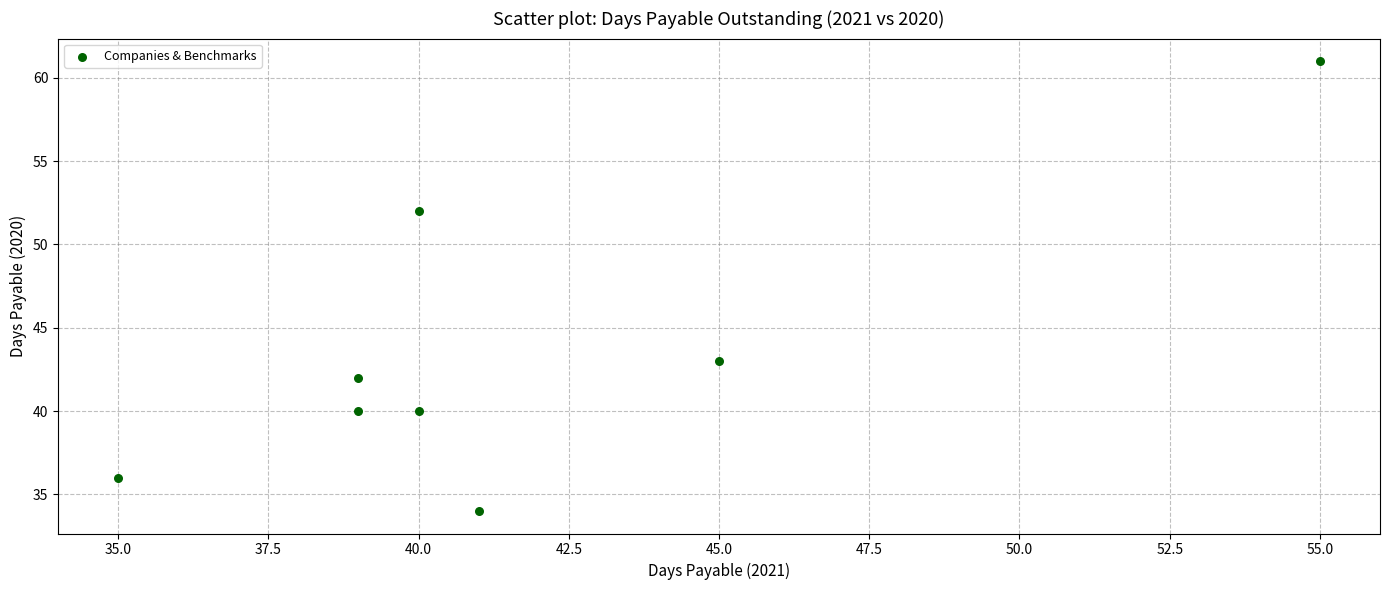

What is the range of X values (max minus min)?

20